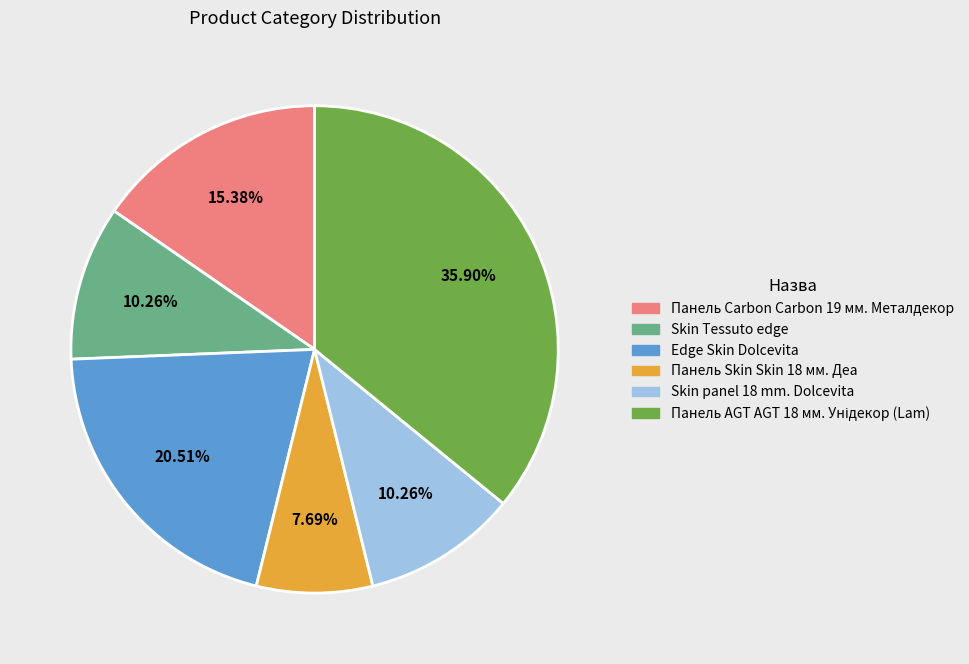

Do Edge Skin Dolcevita and Skin Tessuto edge together represent more than half of the pie?

No